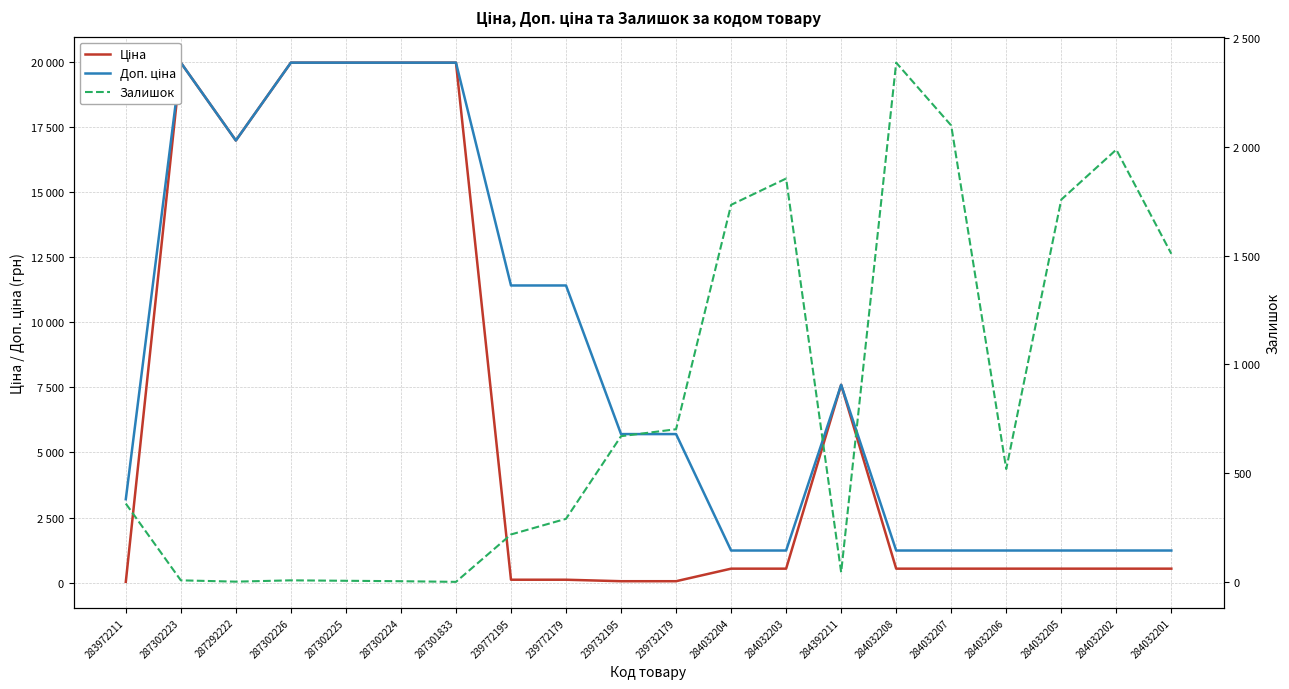

Reading left to right, transcribe all the data shown in this chart.

Ціна: 283972211=32.0	287302223=19964.2	287292222=16976.3	287302226=19964.2	287302225=19964.2	287302224=19964.2	287301833=19964.2	239772195=114.1	239772179=114.1	239732195=57.0	239732179=57.0	284032204=539.0	284032203=539.0	284392211=7596.5	284032208=539.0	284032207=539.0	284032206=539.0	284032205=539.0	284032202=539.0	284032201=539.0
Доп. ціна: 283972211=3205.0	287302223=19964.2	287292222=16976.3	287302226=19964.2	287302225=19964.2	287302224=19964.2	287301833=19964.2	239772195=11410.0	239772179=11410.0	239732195=5705.0	239732179=5705.0	284032204=1235.4	284032203=1235.4	284392211=7596.5	284032208=1235.4	284032207=1235.4	284032206=1235.4	284032205=1235.4	284032202=1235.4	284032201=1235.4
Залишок: 283972211=360.0	287302223=7.0	287292222=1.0	287302226=7.0	287302225=5.0	287302224=3.0	287301833=0.0	239772195=218.0	239772179=290.0	239732195=670.0	239732179=702.0	284032204=1734.0	284032203=1855.0	284392211=44.0	284032208=2388.0	284032207=2099.0	284032206=519.0	284032205=1758.0	284032202=1988.0	284032201=1509.0